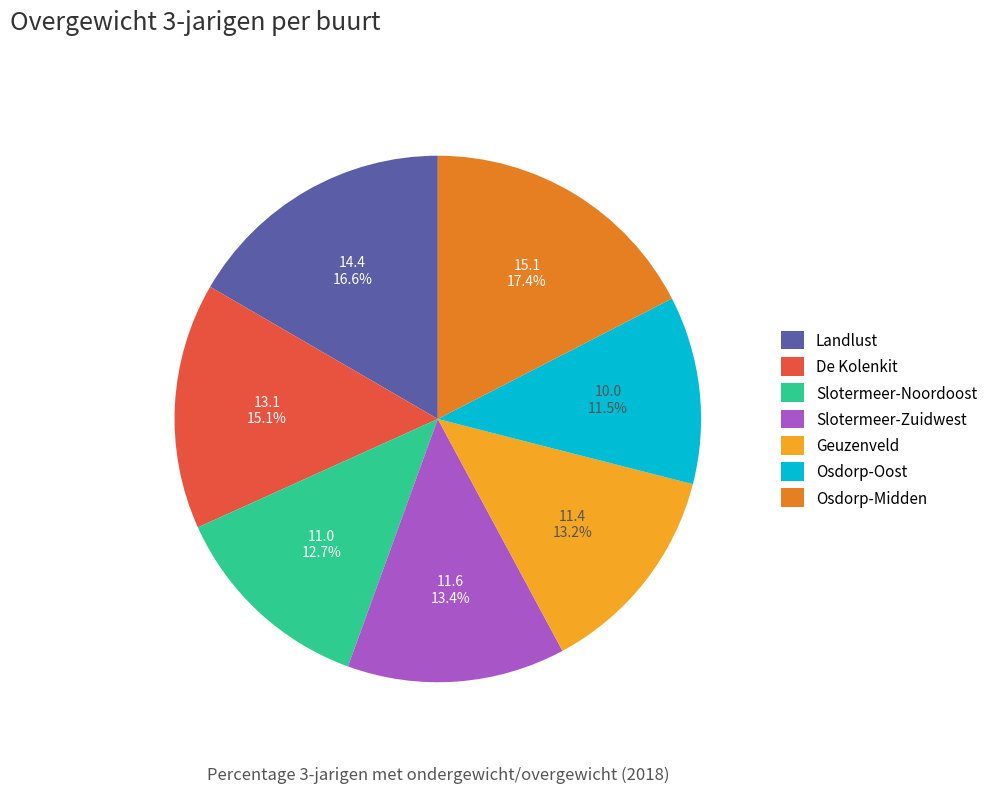

To the nearest percent, what is the combined percentage of De Kolenkit and Landlust?

32%